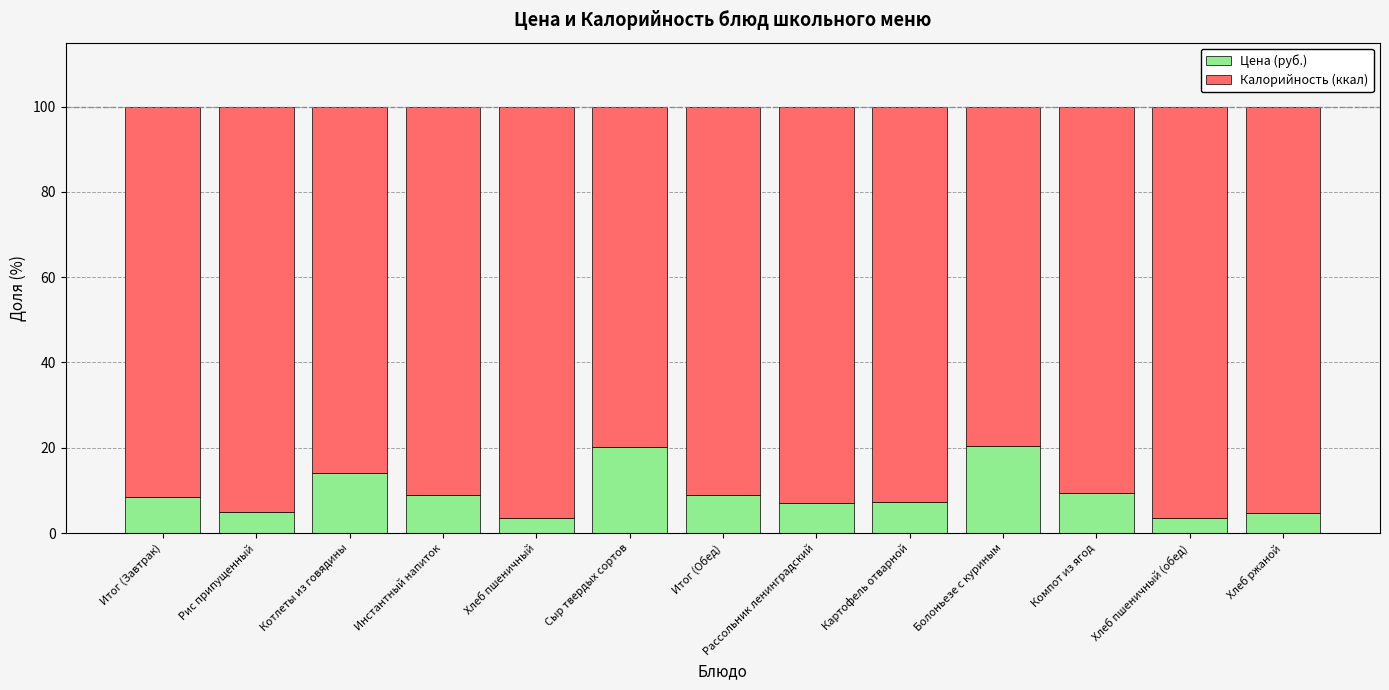

What is the difference between the maximum and minimum values in the Цена (руб.) series?

17.0